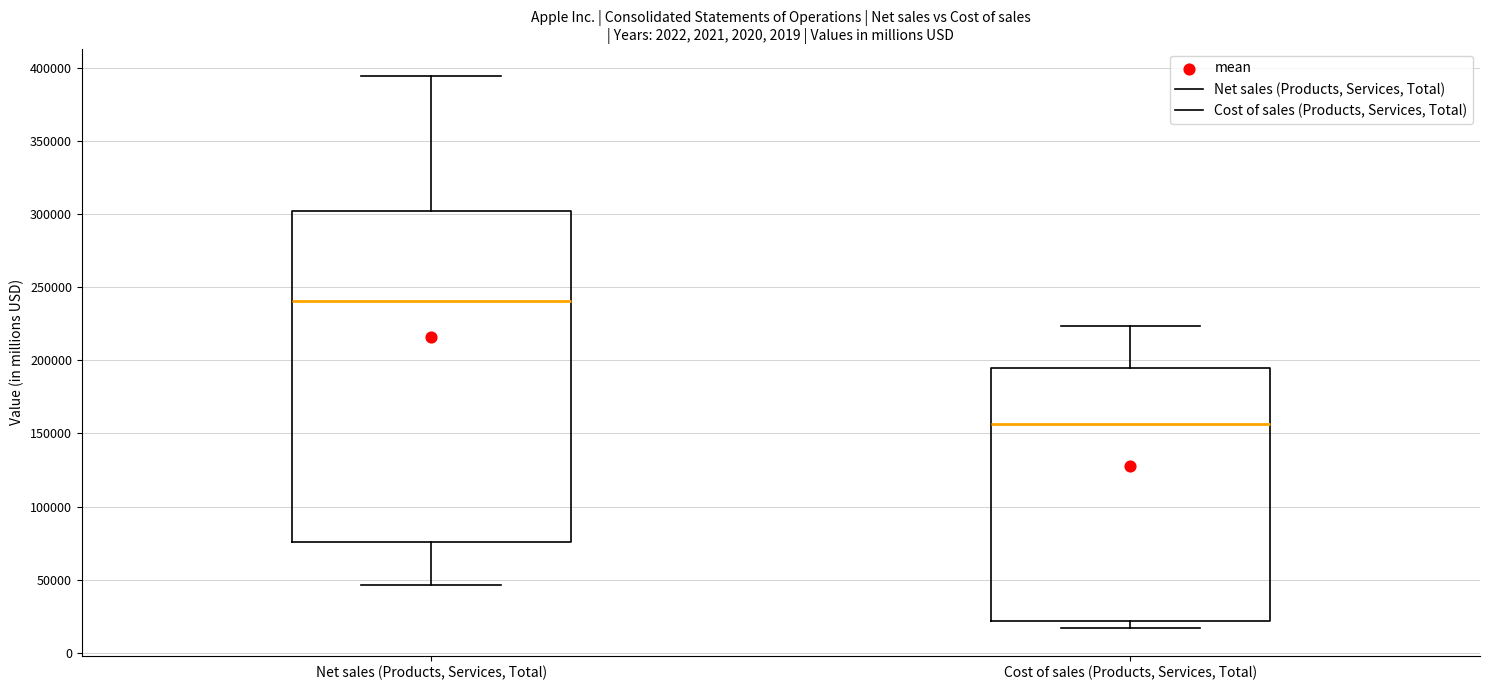

Which box has the highest median line?

Net sales (Products, Services, Total)